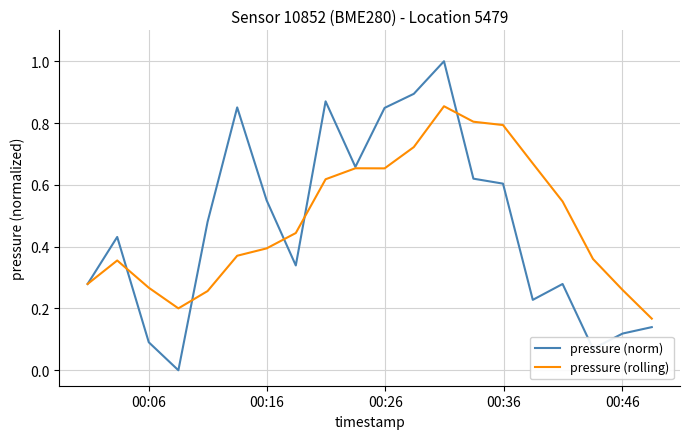

Which series has the largest range (max minus min)?

pressure (norm)